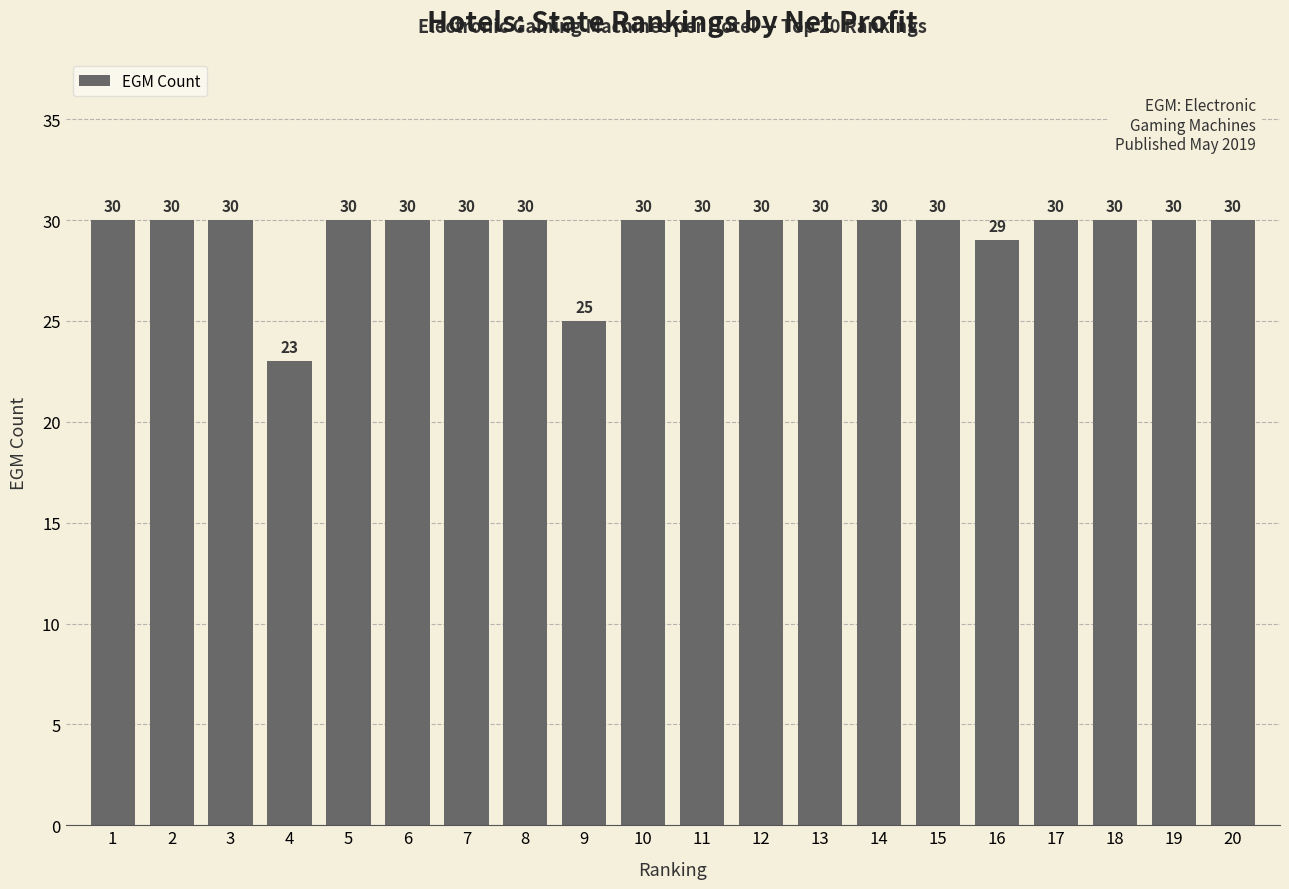

Reading right to left, list all the values displayed in this chart.

30	30	30	30	29	30	30	30	30	30	30	25	30	30	30	30	23	30	30	30